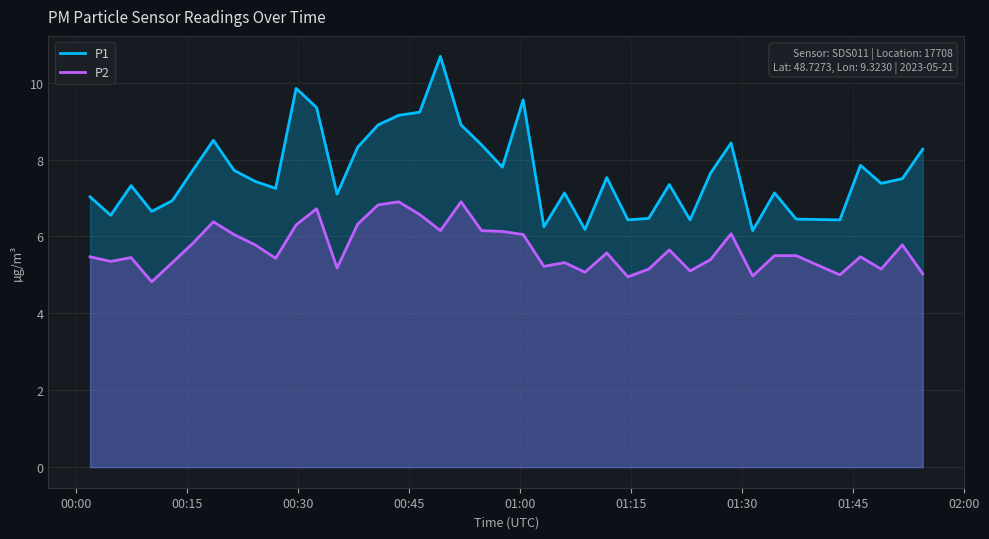

Rank the series by their maximum value, from lowest to highest.

P2, P1